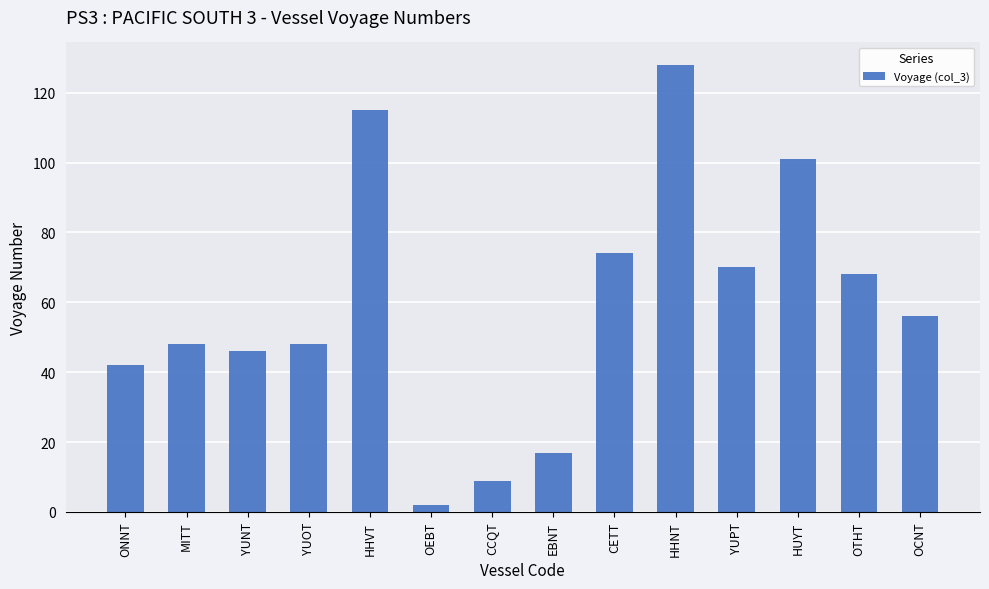

What is the ratio of the value at EBNT to the value at OCNT?

0.3